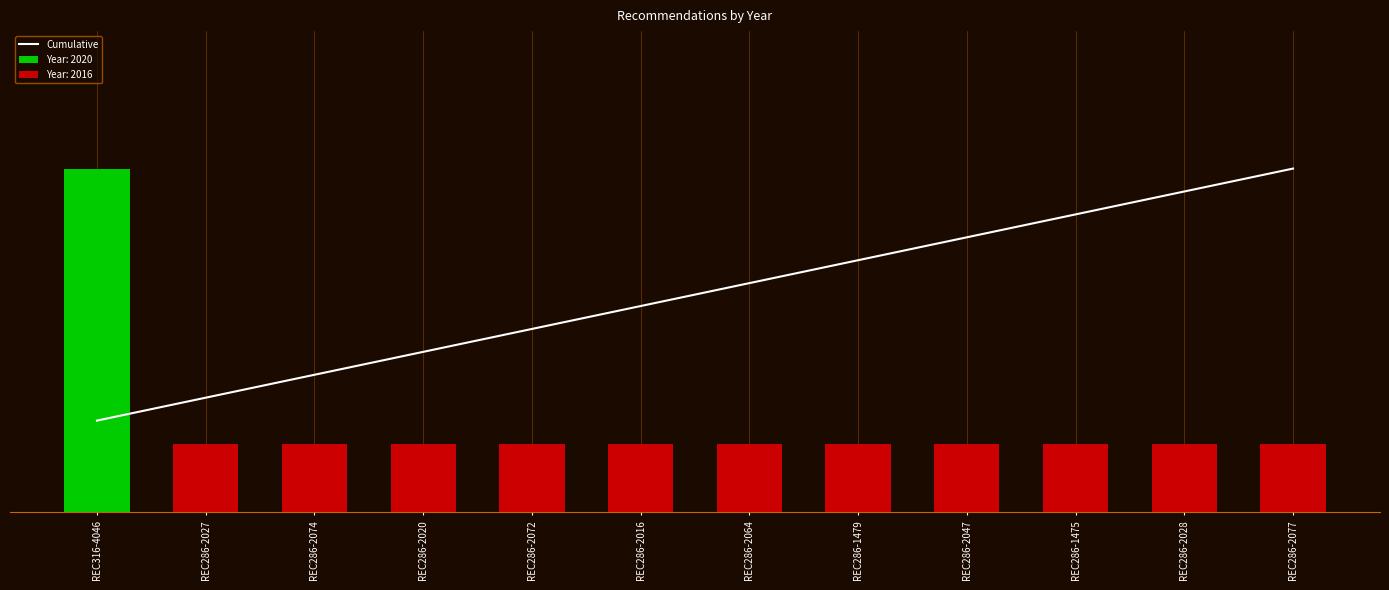

What is the sum of the values at REC286-1479 and REC286-2047?

7.7